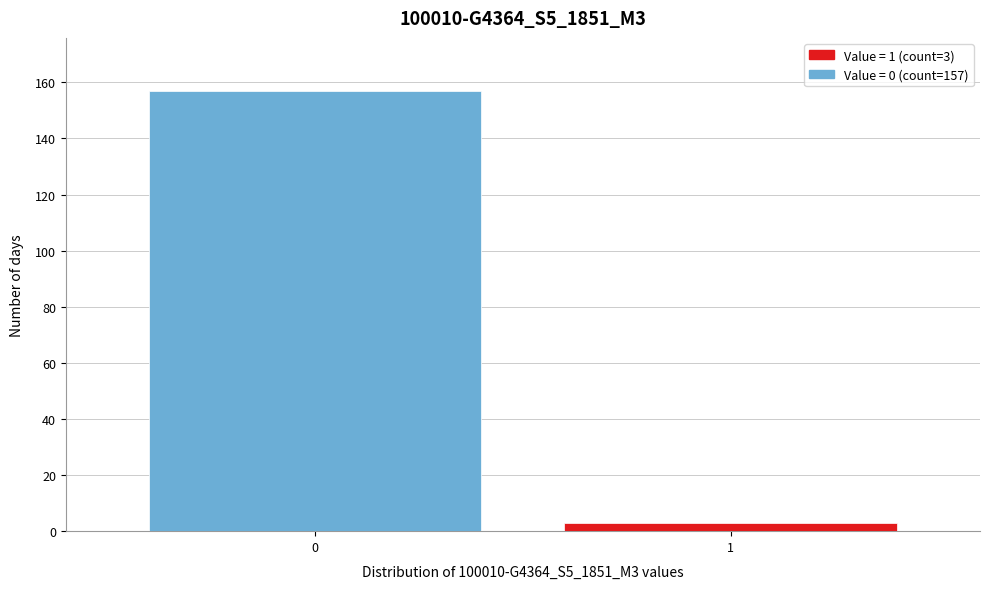

Reading left to right, transcribe all the data shown in this chart.

157	3